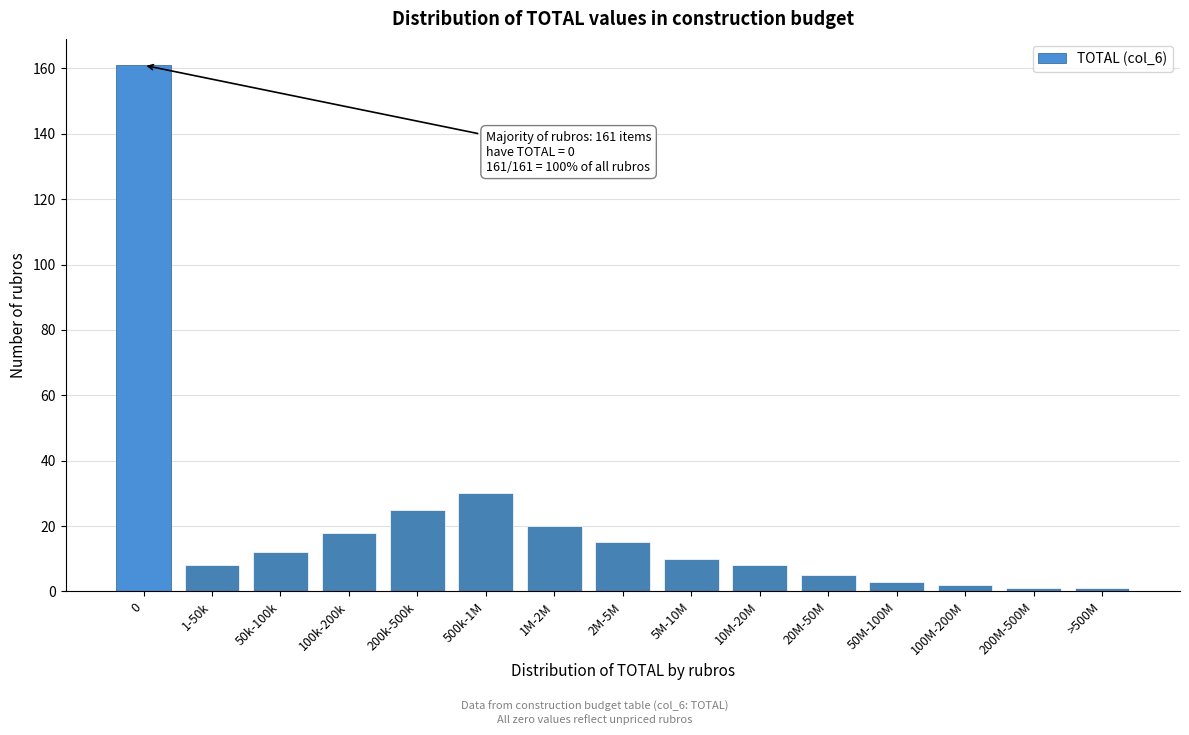

Reading left to right, extract all data points from this chart.

161	8	12	18	25	30	20	15	10	8	5	3	2	1	1